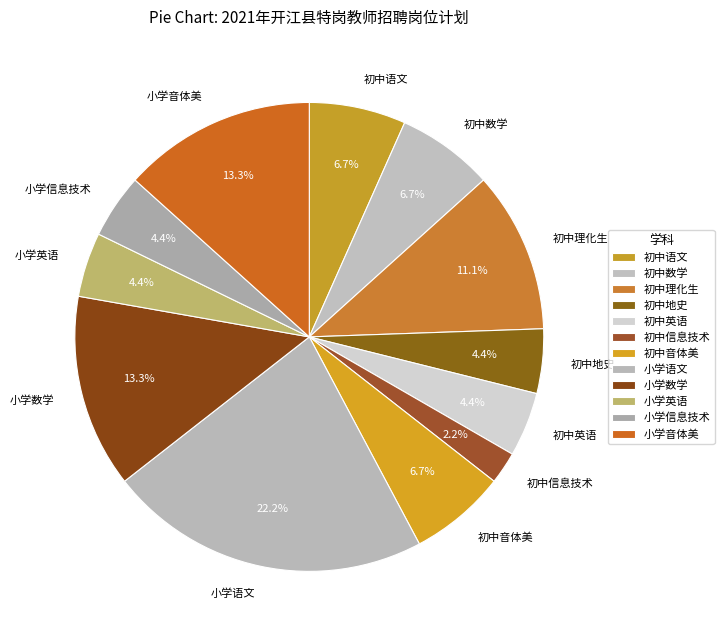

To the nearest percent, what is the average slice percentage?

8%